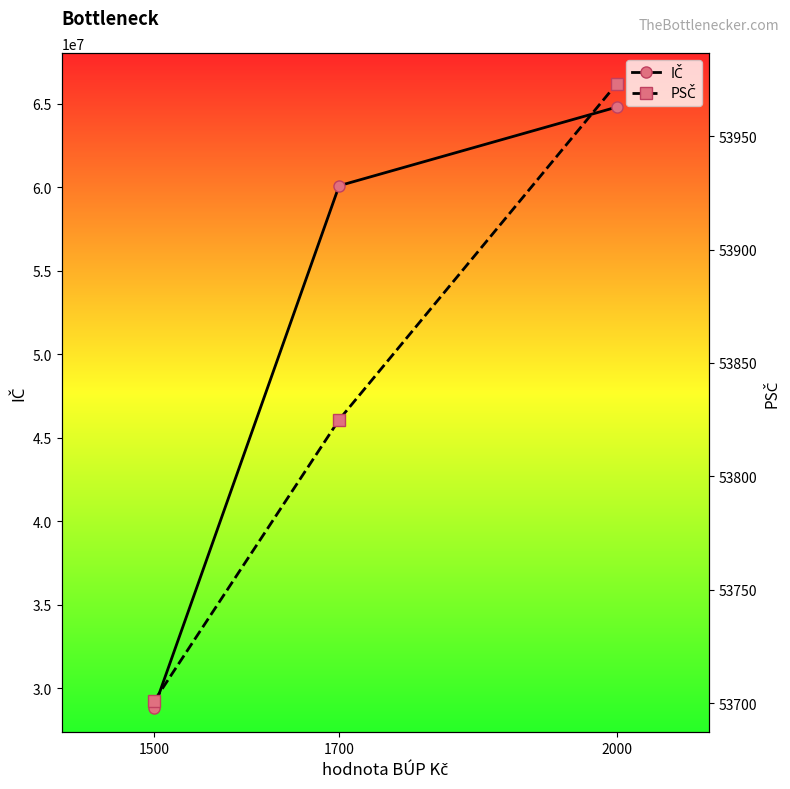

How many lines are shown in the chart?

2